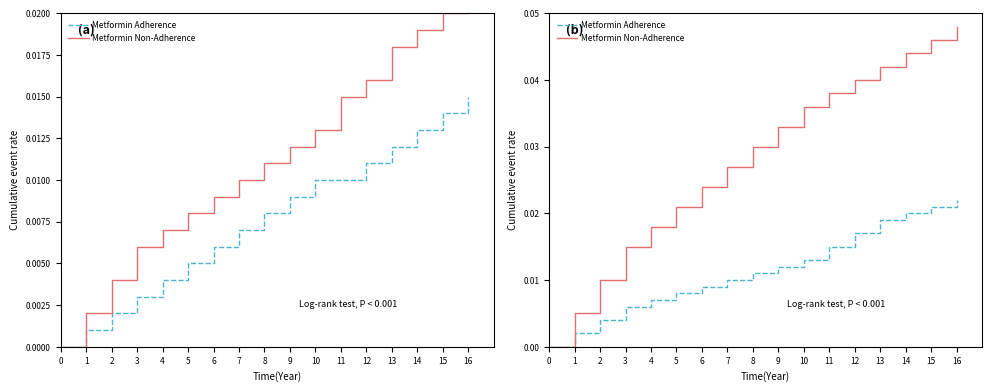

True or false: Metformin Adherence and Metformin Non-Adherence intersect in this chart.

False